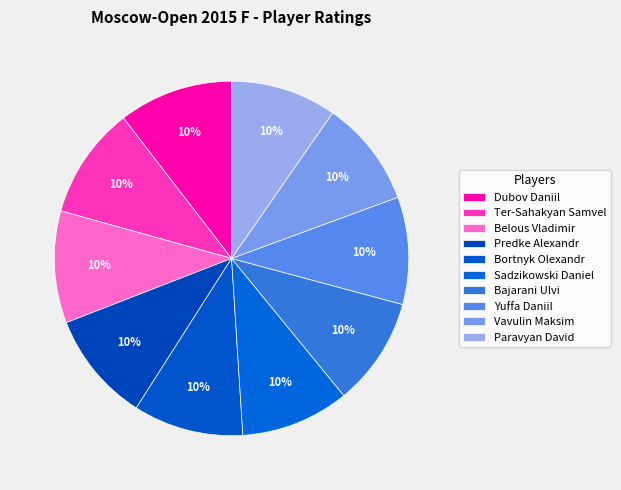

What percentage is NOT represented by Dubov Daniil?

89.6%